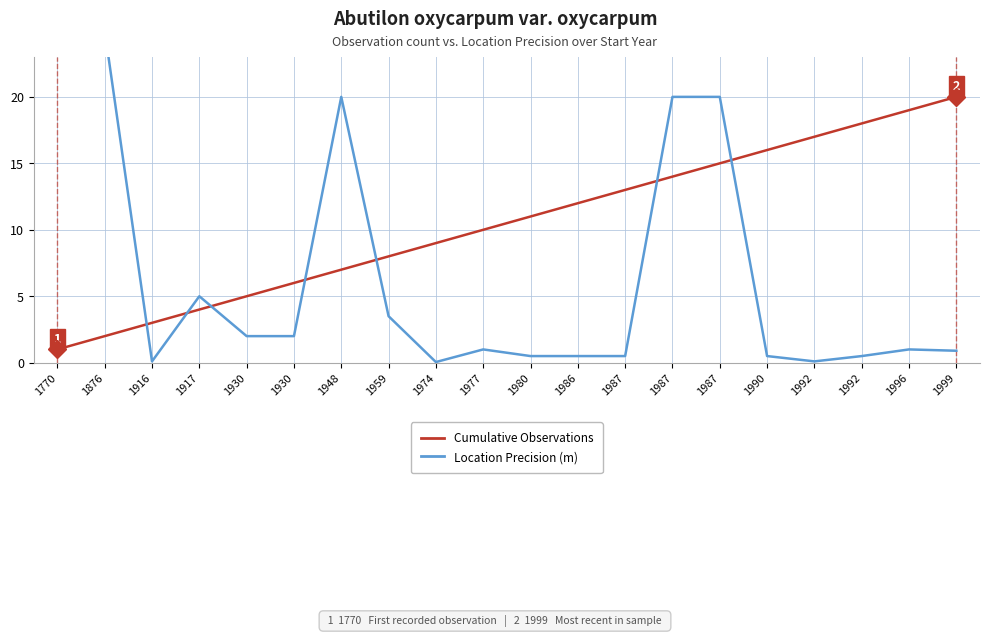

Is this an area chart (filled region under the line)?

No